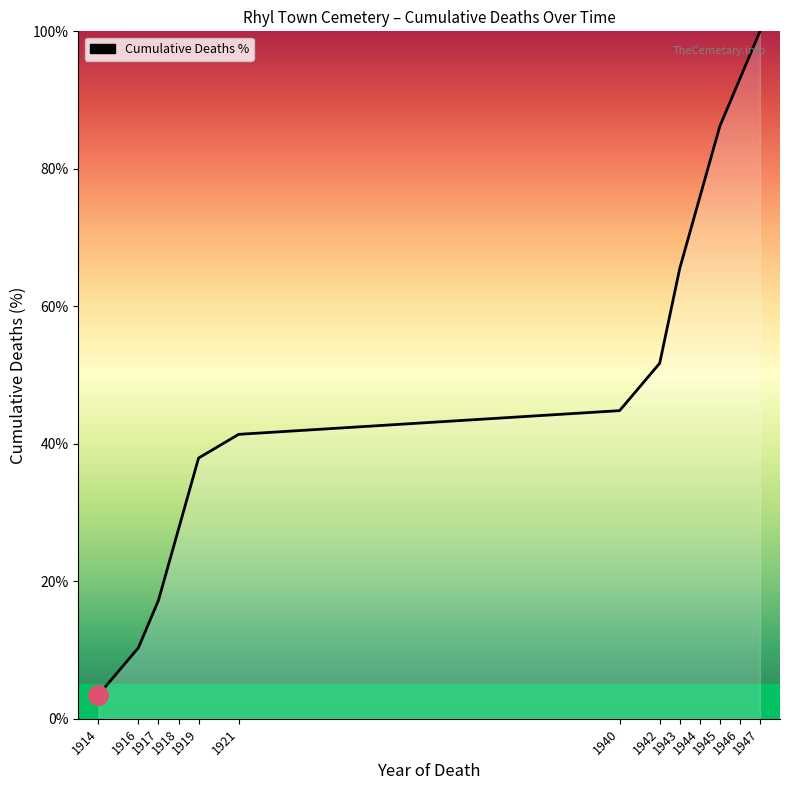

Count the number of categories in the chart.

13